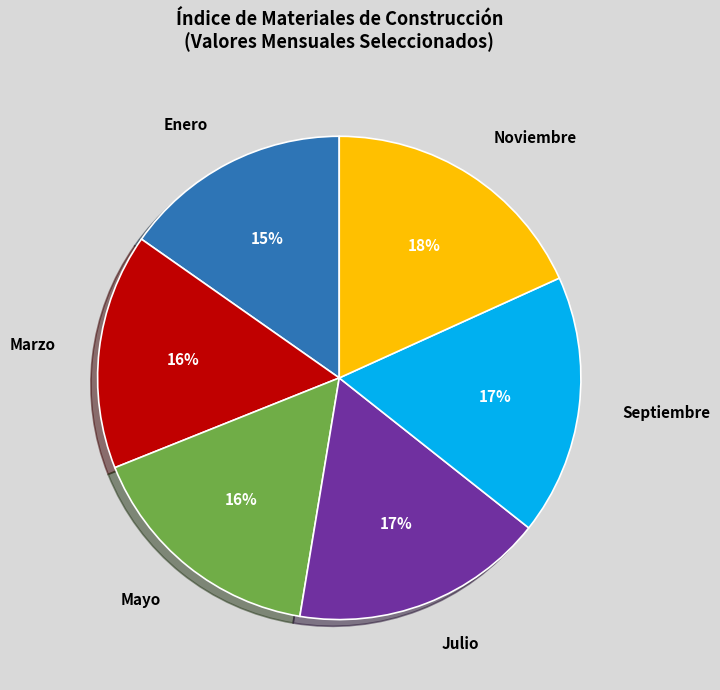

Which category has the biggest portion of the pie?

Noviembre